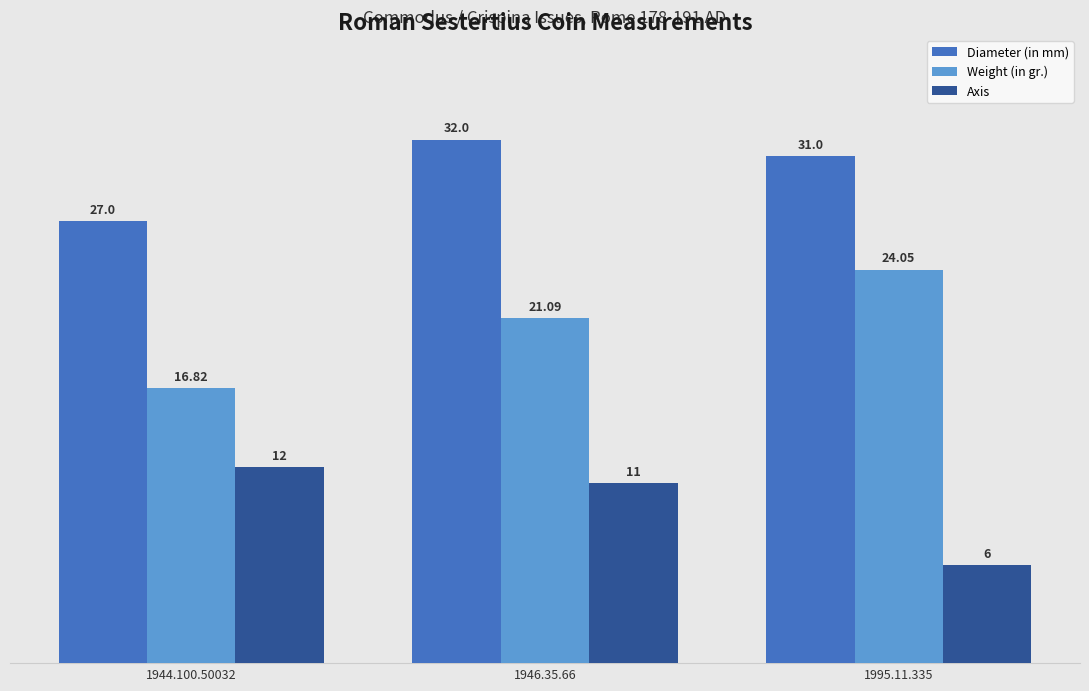

Where does the Weight (in gr.) series first go above 21?

1946.35.66